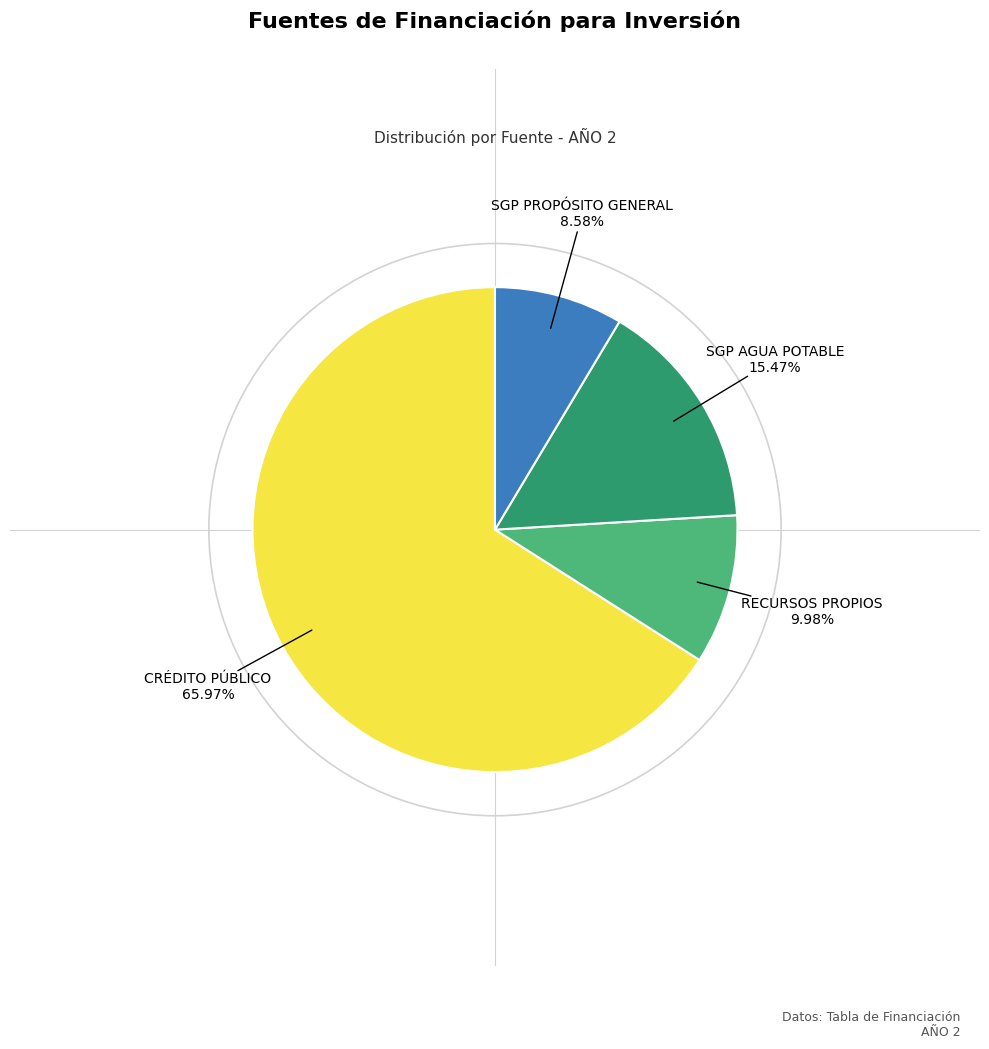

Does any single category account for the majority?

Yes